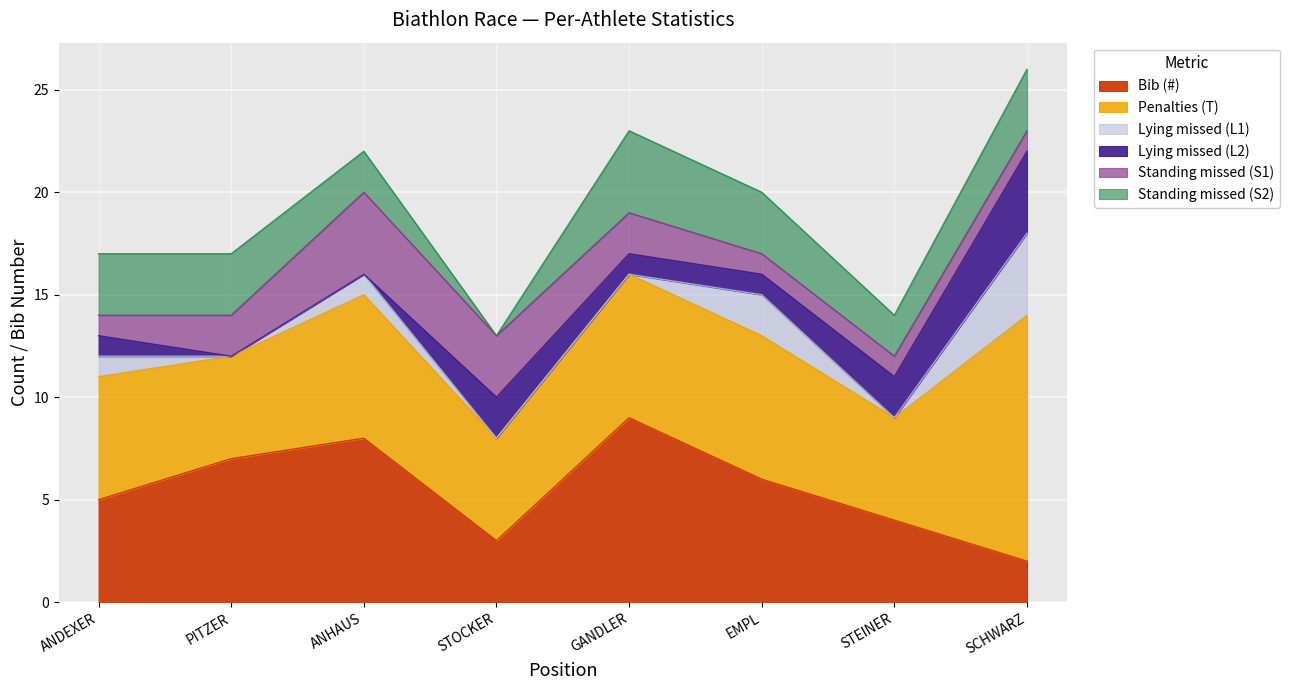

How many times do Standing missed (S2) and Bib (#) cross each other?

1